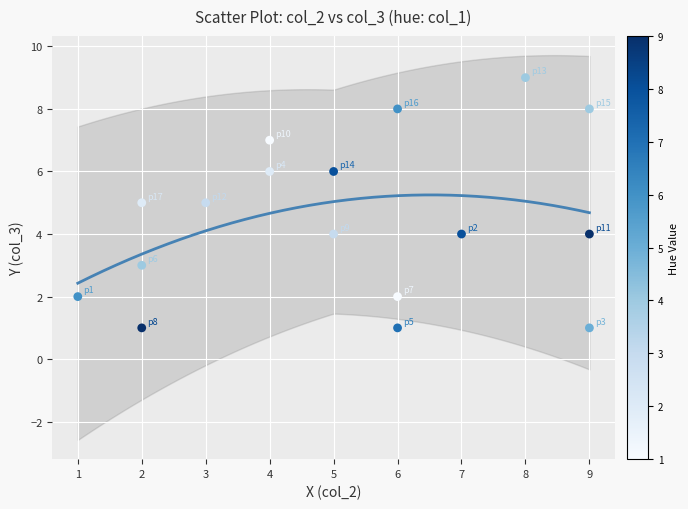

What is the range of Y values (max minus min)?

8